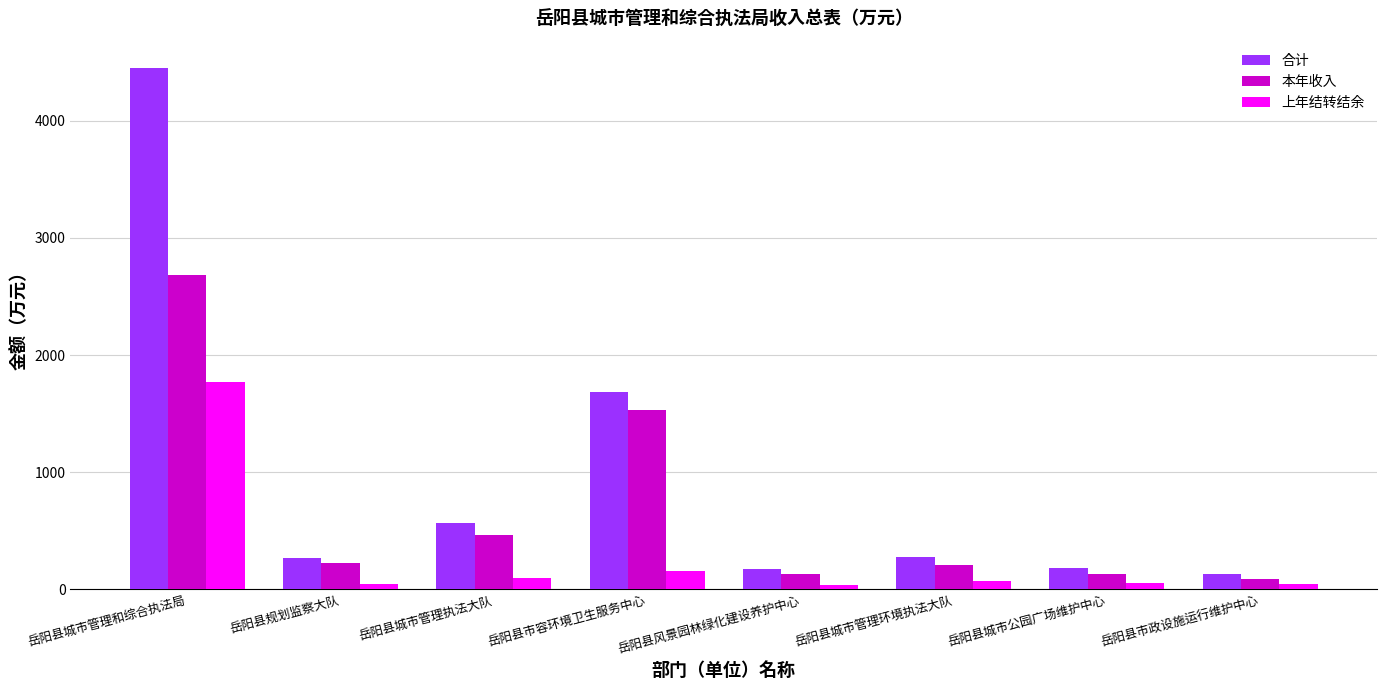

What is the label of the 5th bar from the left?

岳阳县风景园林绿化建设养护中心